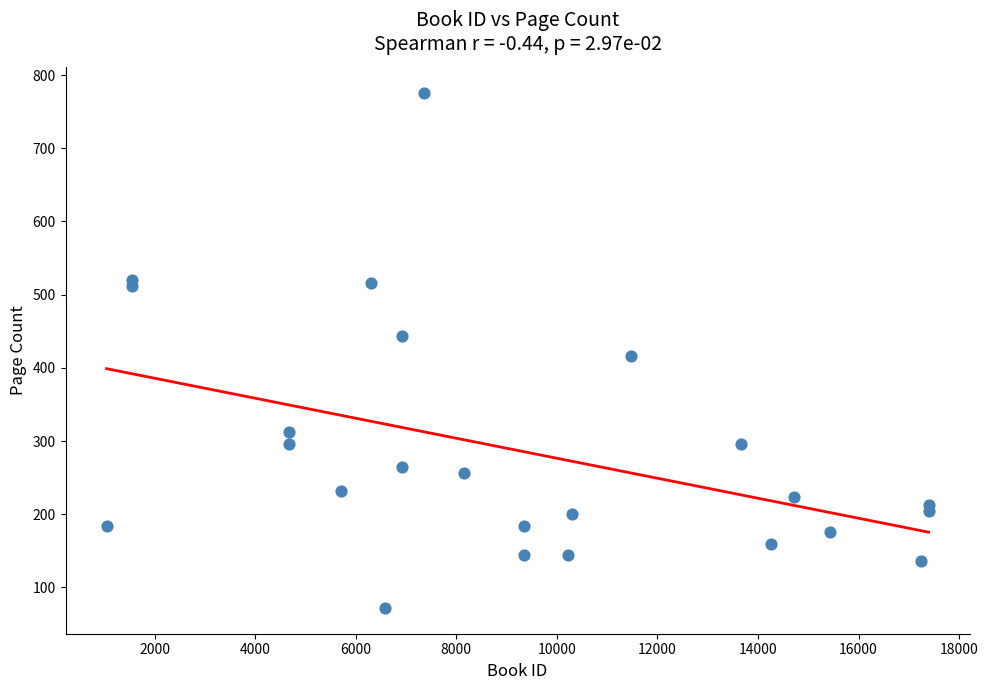

What is the range of X values (max minus min)?

16346